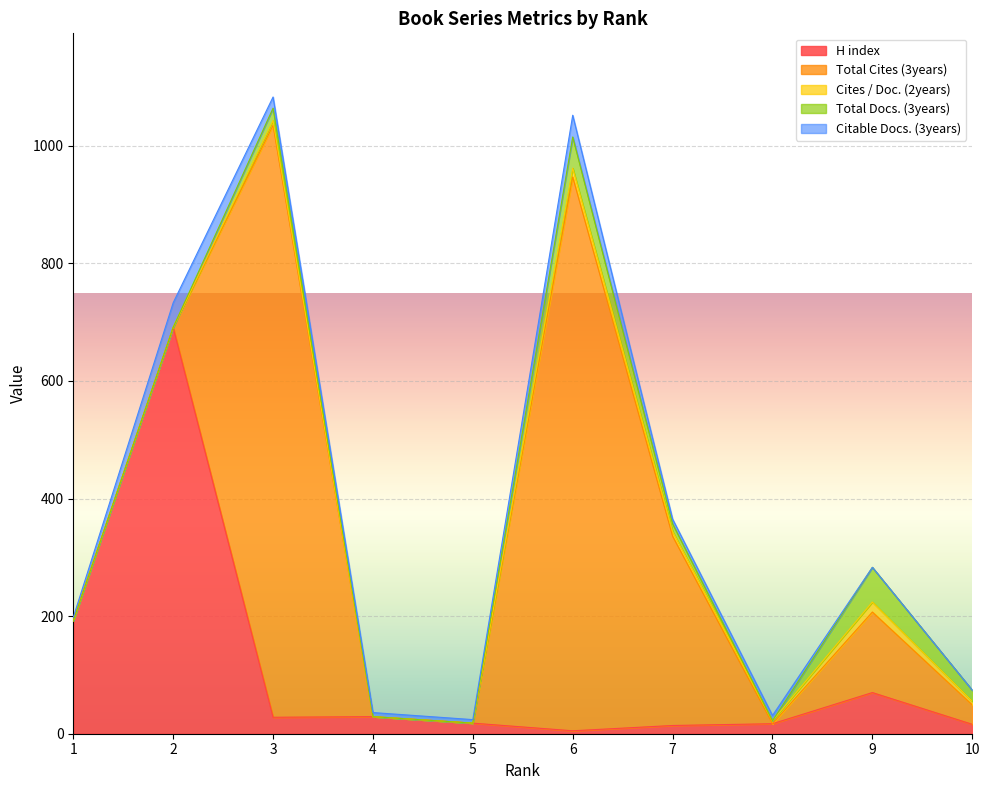

At how many categories does at least one series exceed 491?

3